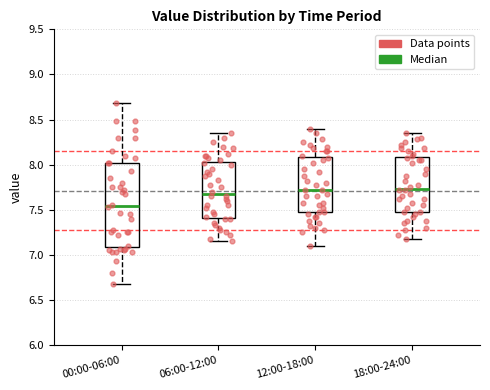

Which box's median line is the lowest?

00:00-06:00